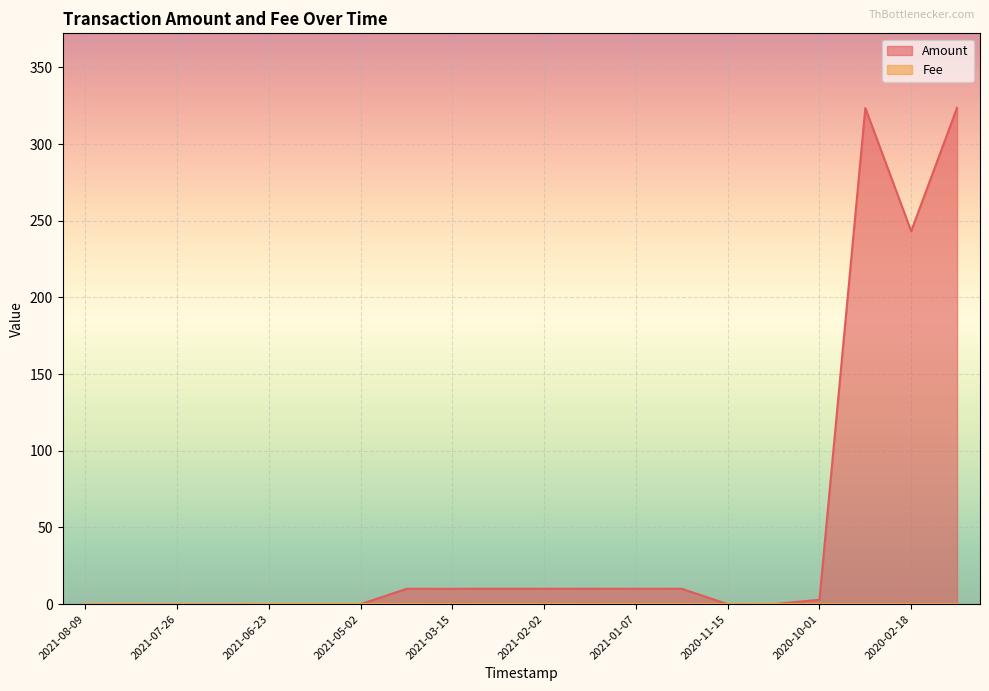

At which category is the sum across all series the highest?

2019-12-24